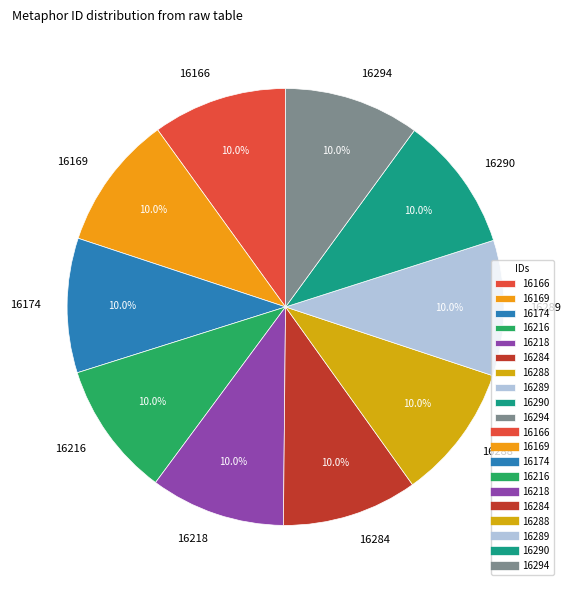

To the nearest percent, what is the average slice percentage?

10%